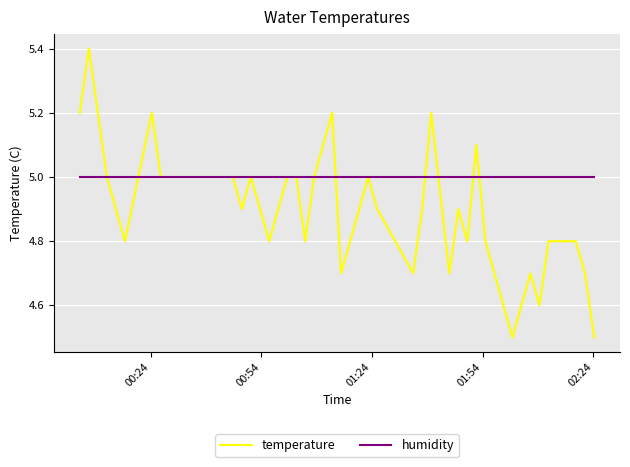

Which series has the widest spread of values?

temperature